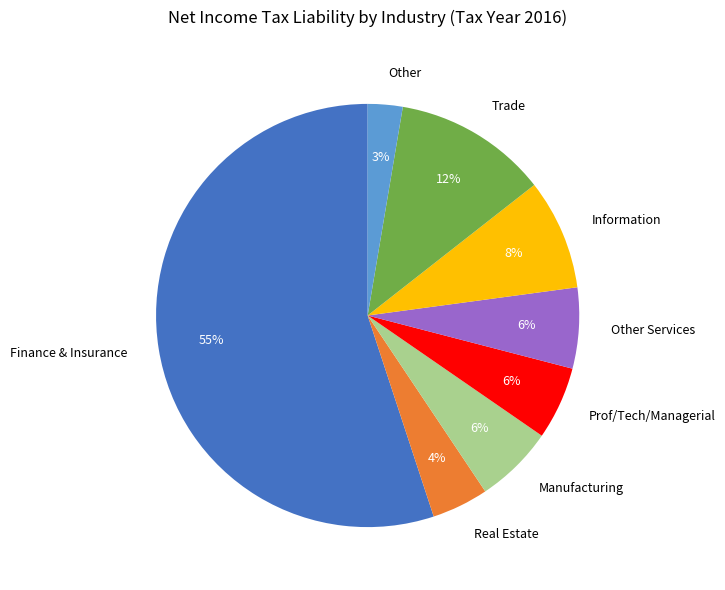

Does Finance & Insurance account for over 50% of the chart?

Yes